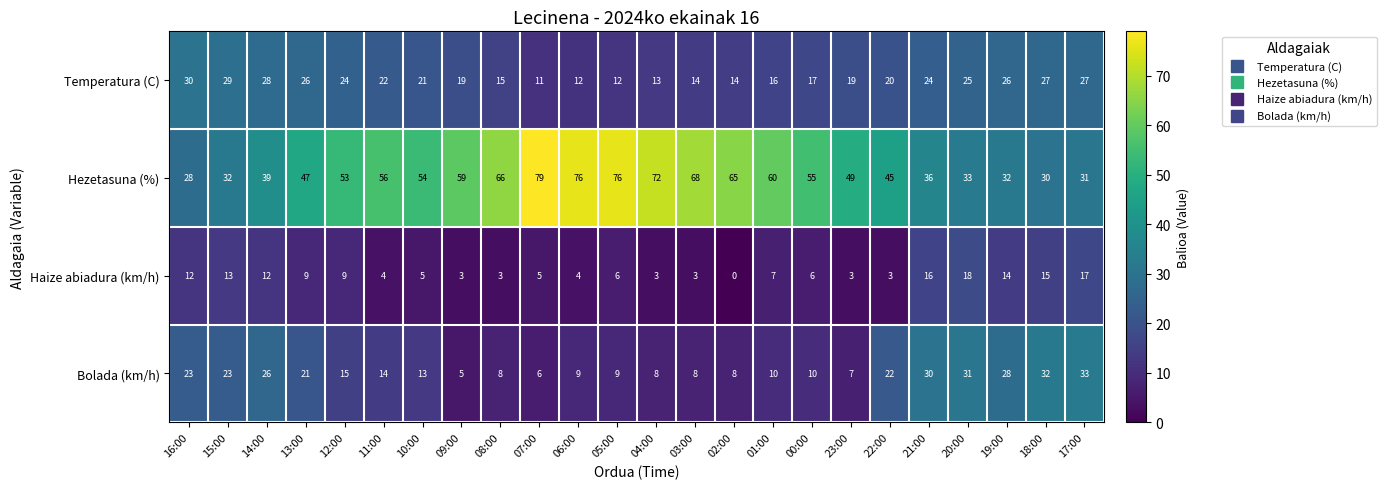

At 01:00, list the series in order from smallest to largest.

Haize abiadura (km/h), Bolada (km/h), Temperatura (C), Hezetasuna (%)